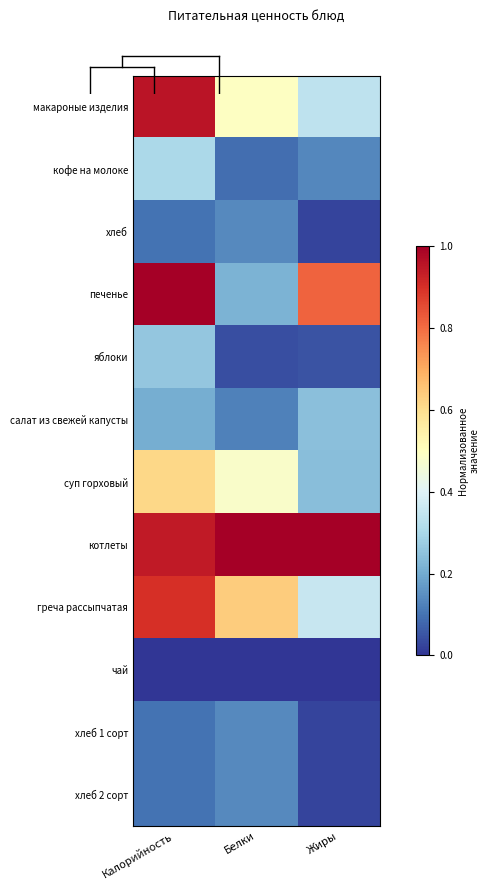

Which series changed the most between Калорийность and Белки?

печенье